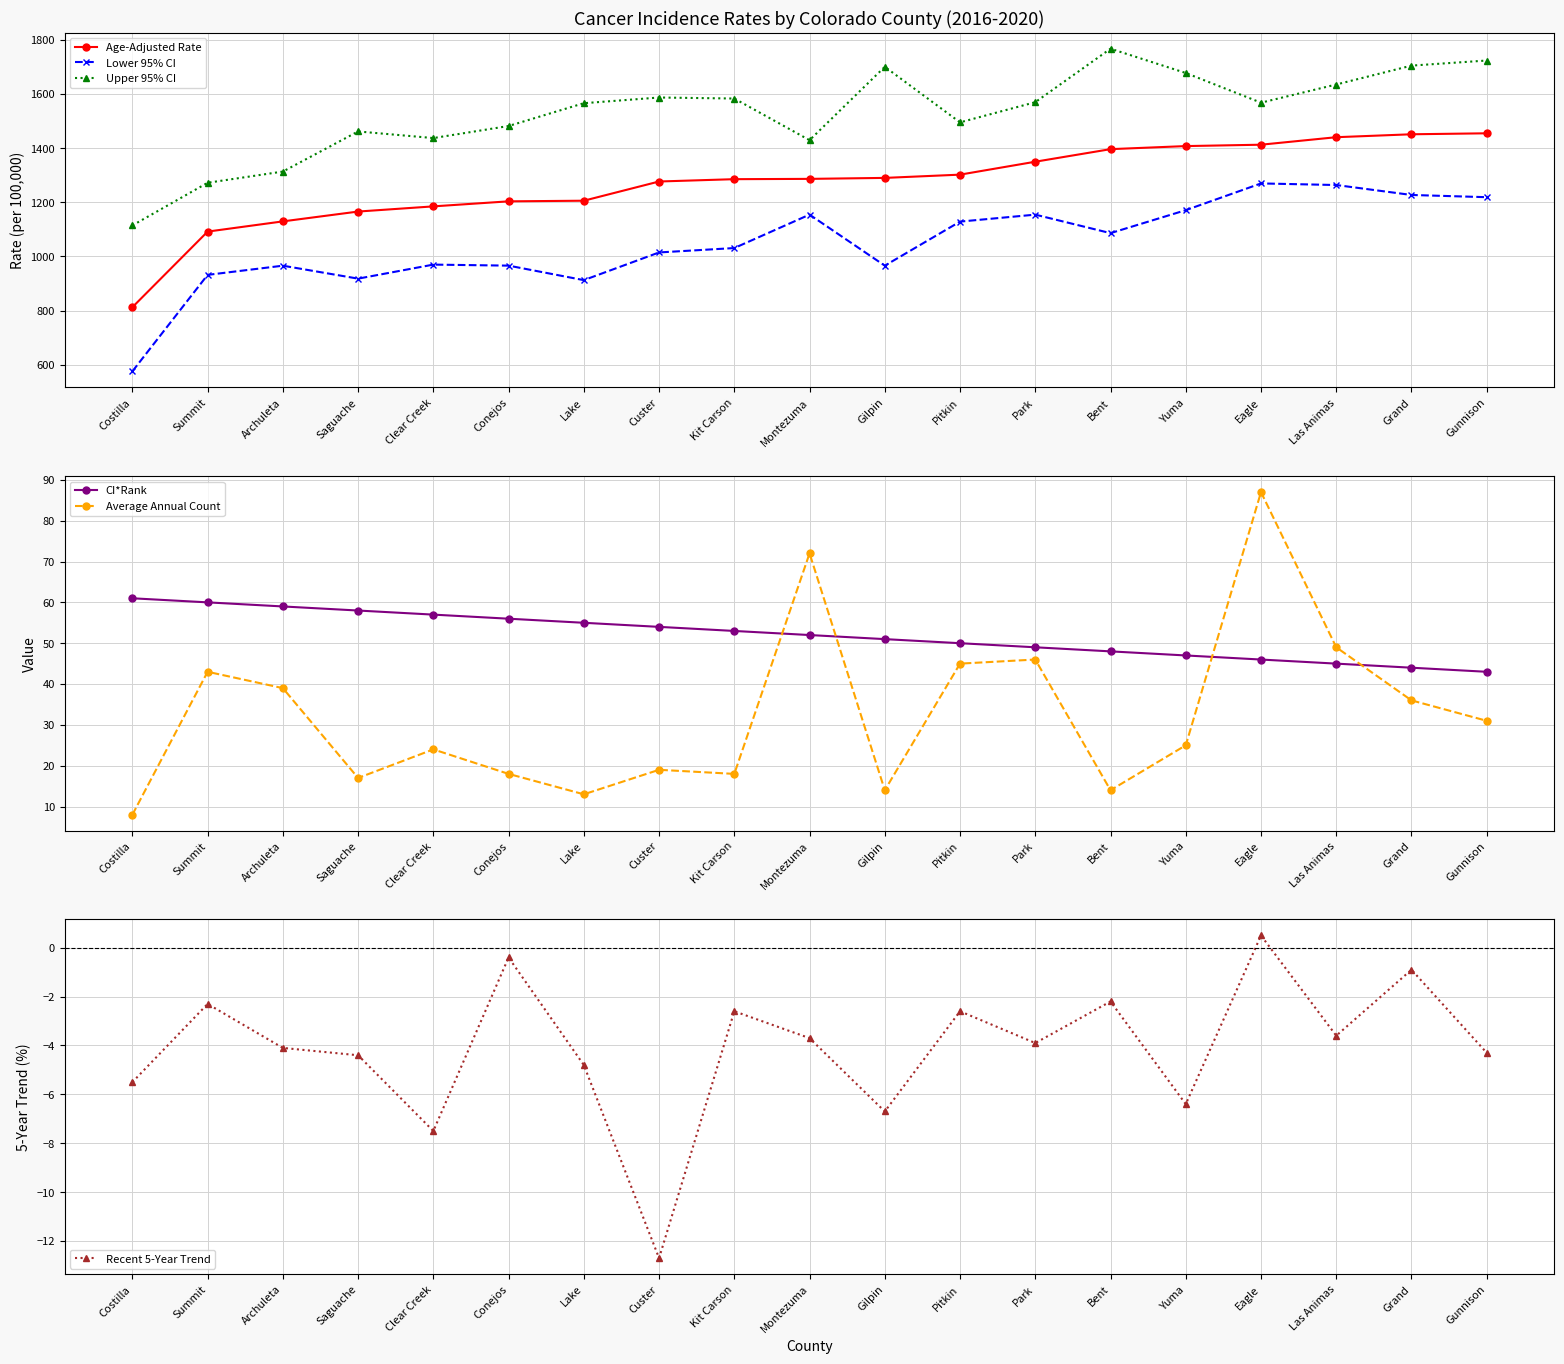

Which series has the largest range (max minus min)?

Lower 95% CI